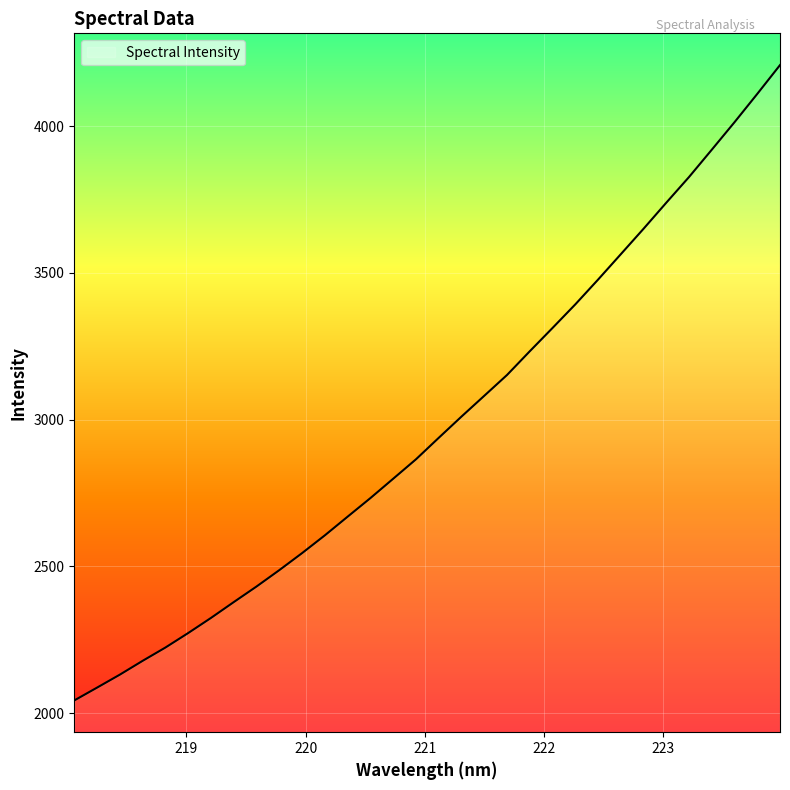

What is the maximum value shown in the chart?

4207.6